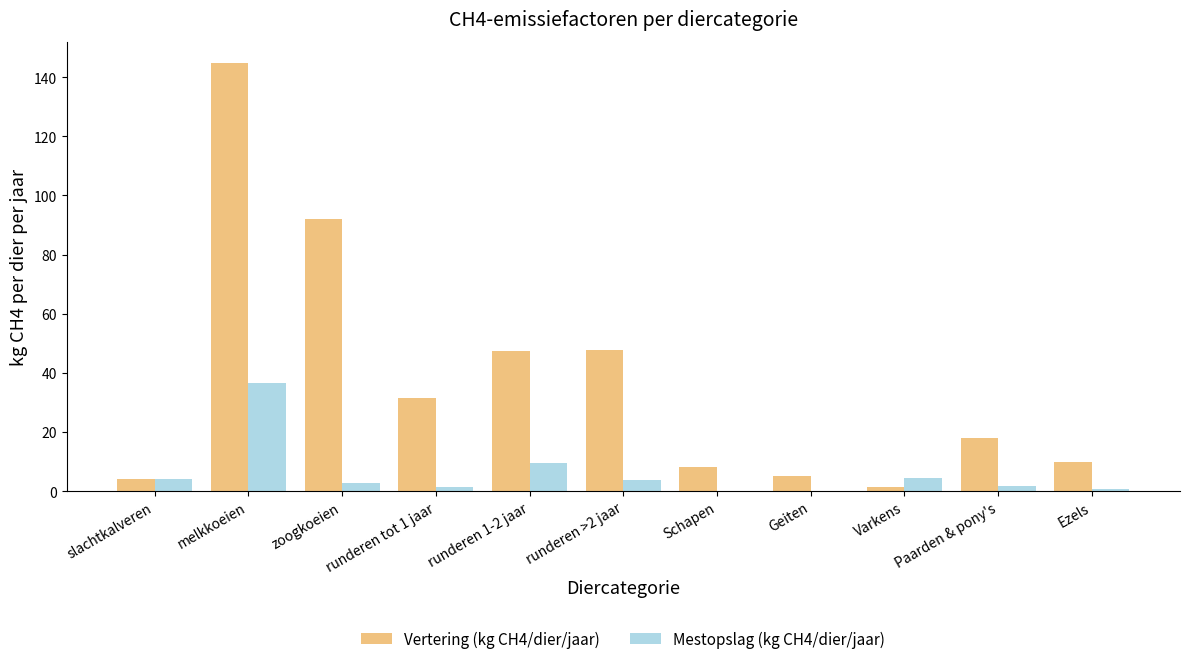

Where does the Mestopslag (kg CH4/dier/jaar) series first go above 2?

slachtkalveren